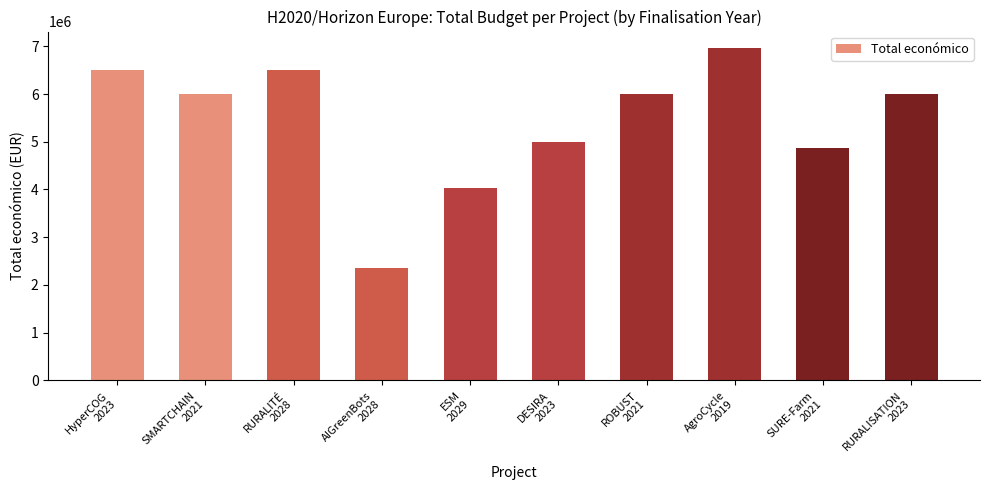

Which category has the lowest value across all series?

AIGreenBots
2028